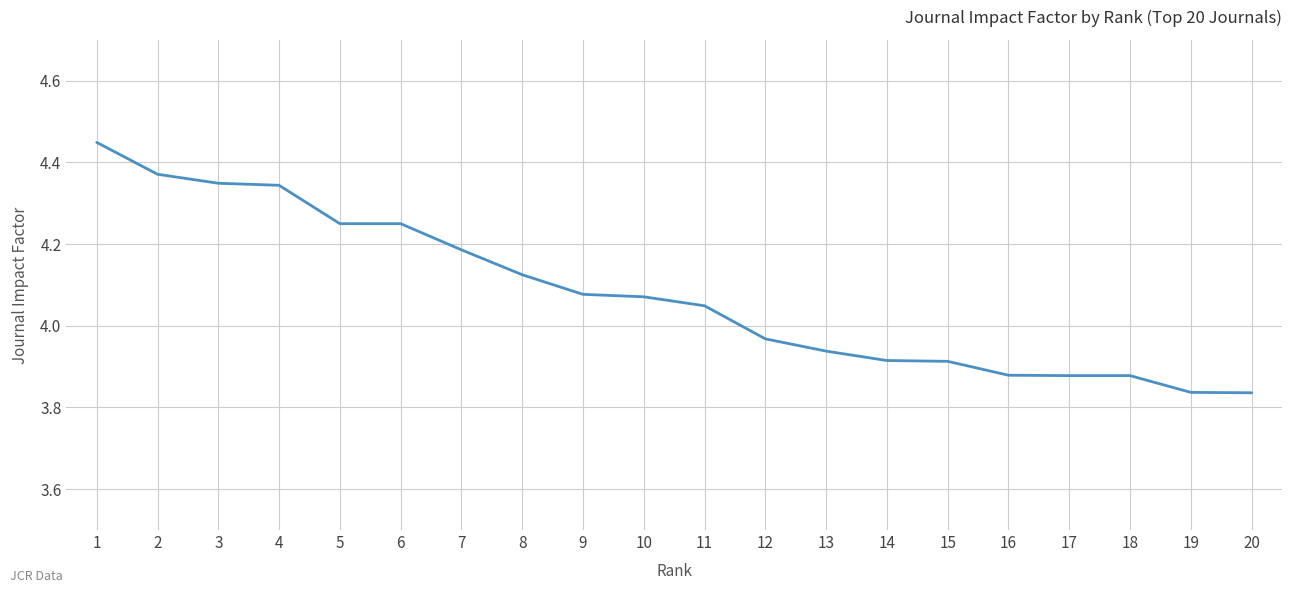

The value at 11 is 2.1. True or false?

False